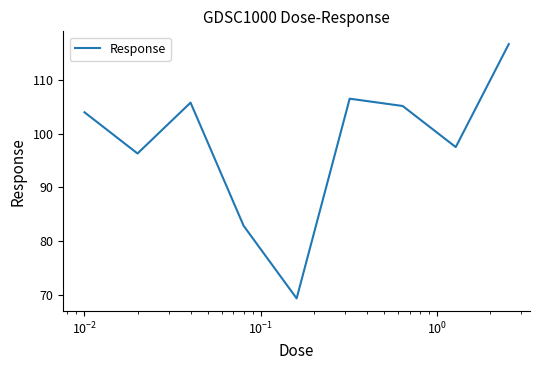

What is the difference between the maximum and minimum values?

47.5